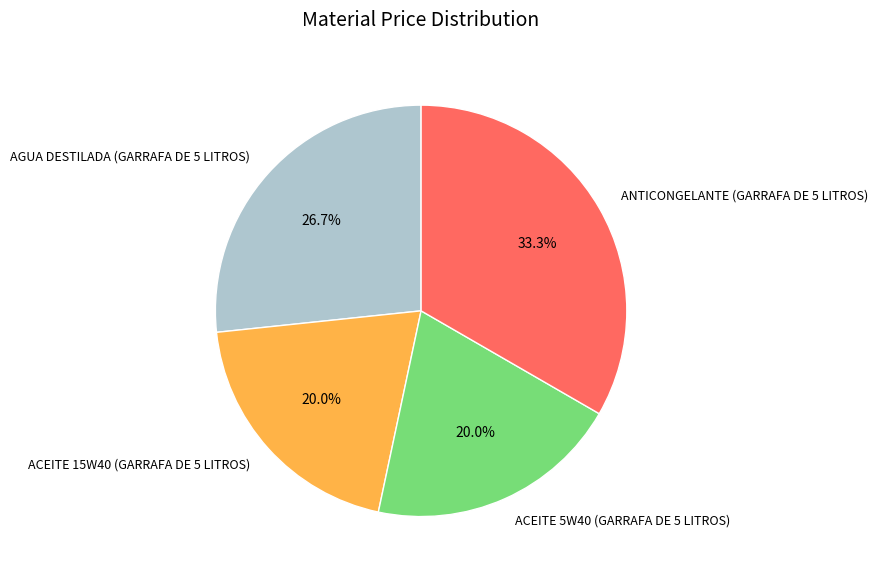

What percentage is the AGUA DESTILADA (GARRAFA DE 5 LITROS) slice, to the nearest percent?

27%